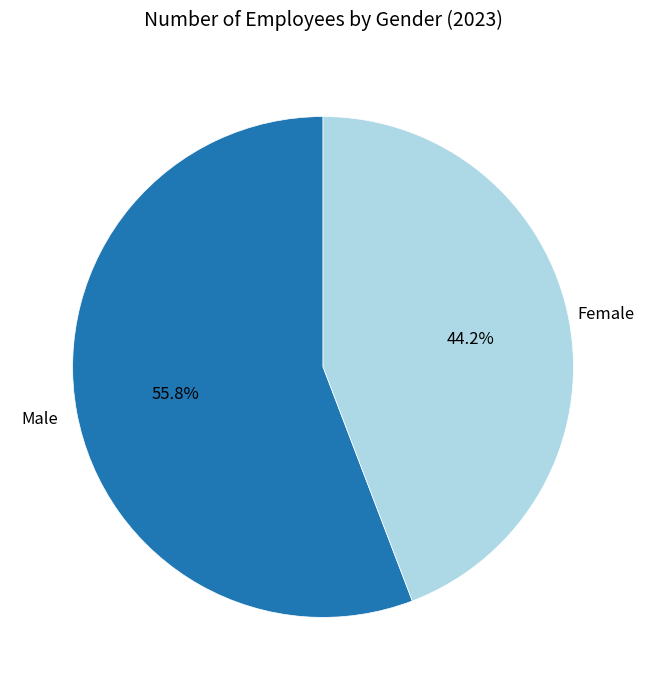

True or false: Female accounts for 44% of the total.

True